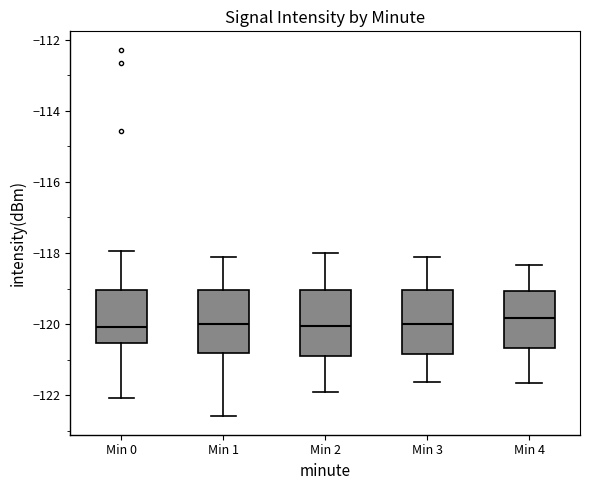

Where is the upper edge of the box for Min 4 on the y-axis? The values are not printed on the chart, so give them approximately, as read against the axis.

-119.0